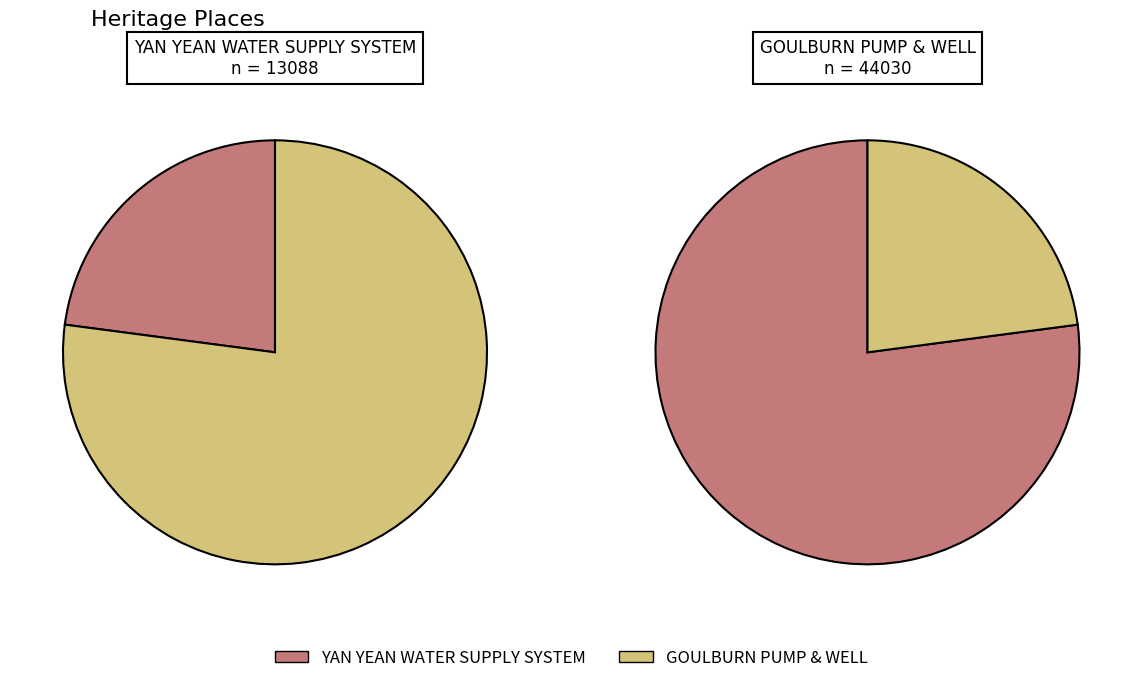

To the nearest percent, what is the average slice percentage?

50%